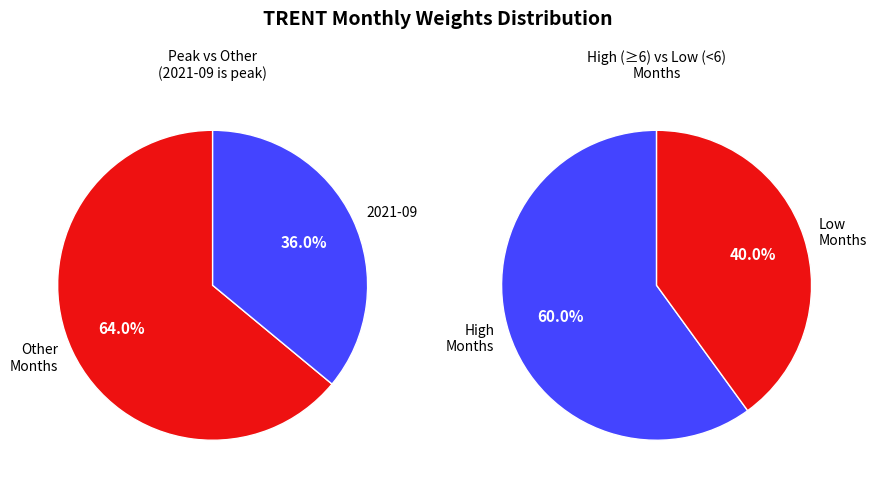

True or false: 2021-09 accounts for 36% of the total.

True